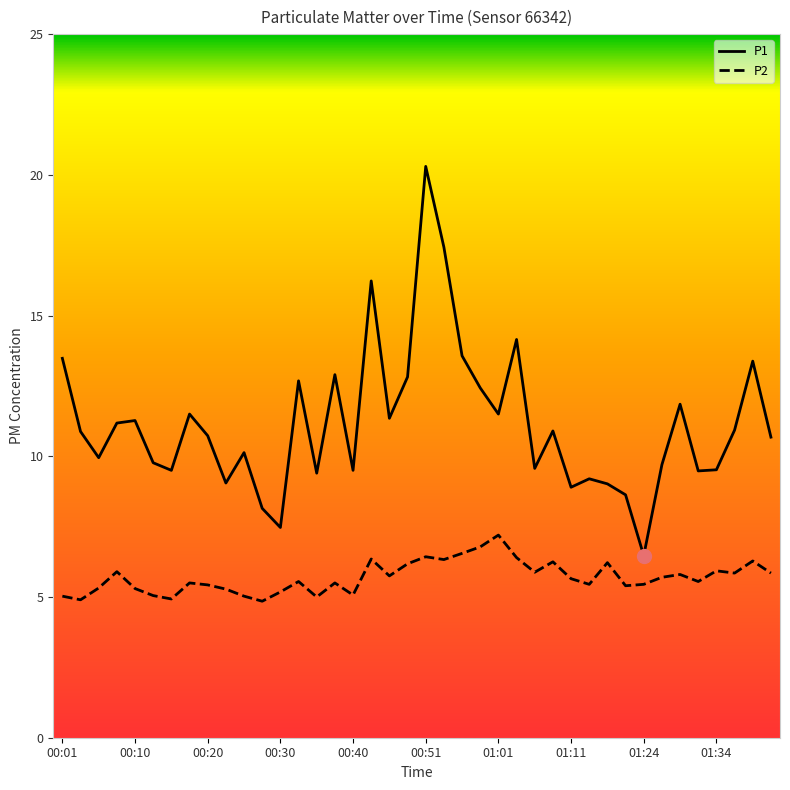

Does the chart display data point markers on the line(s)?

No